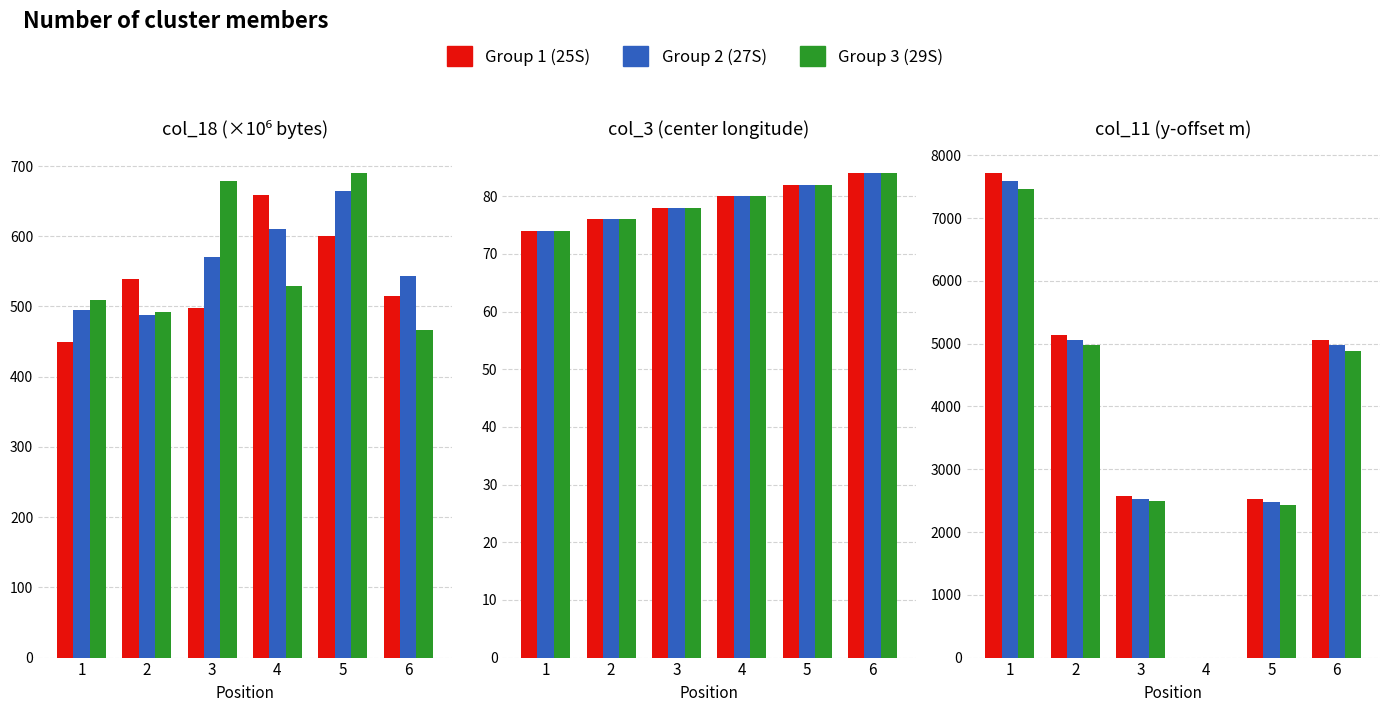

Where does the Group 1 (25S) series first go above 5061?

1